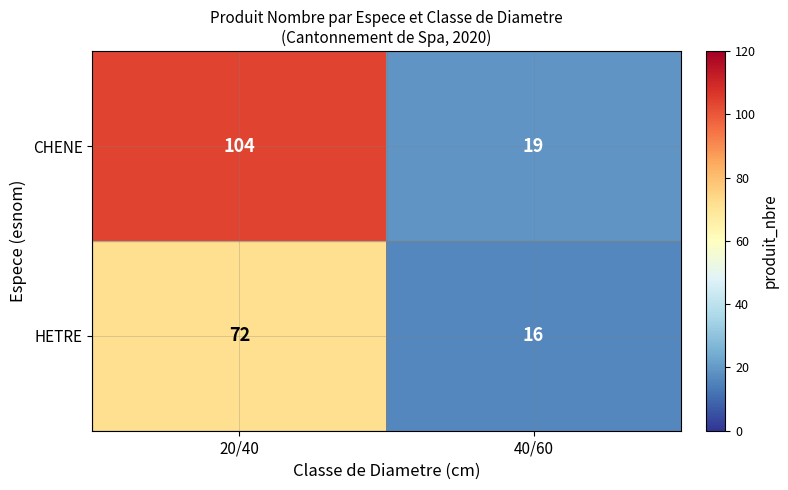

Rank the series by their average value, from lowest to highest.

HETRE, CHENE